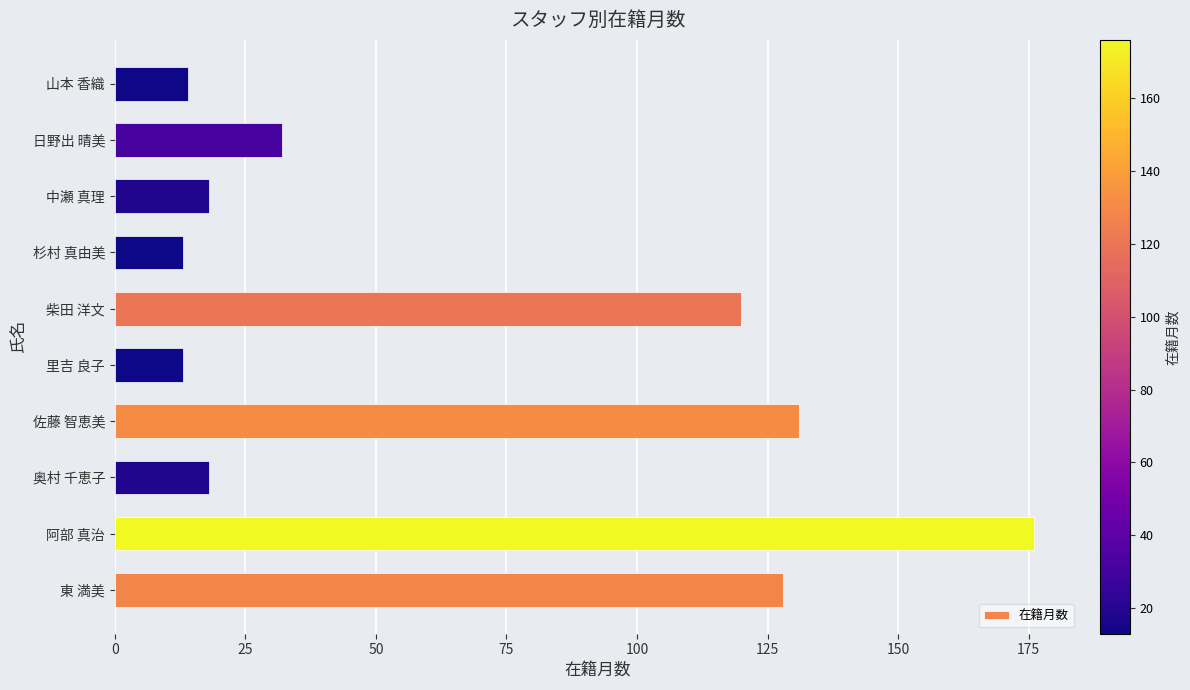

Count the number of data series in this chart.

1